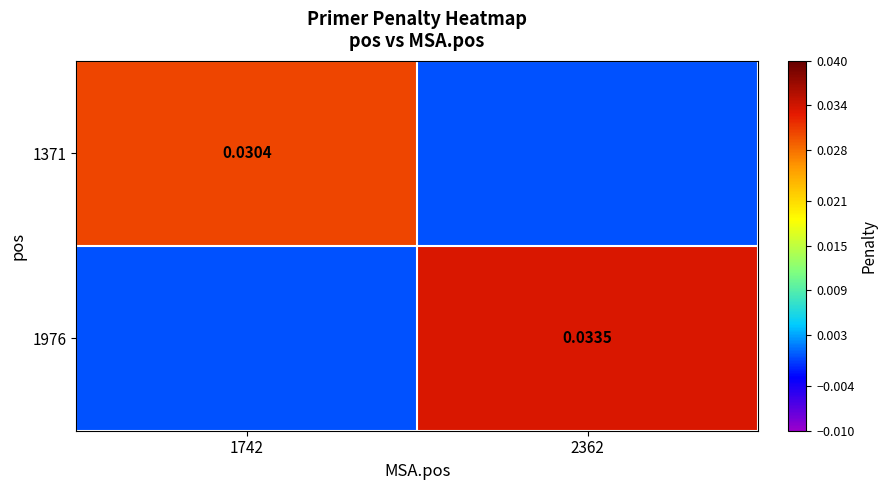

Between 1742 and 2362, which is larger?

1742